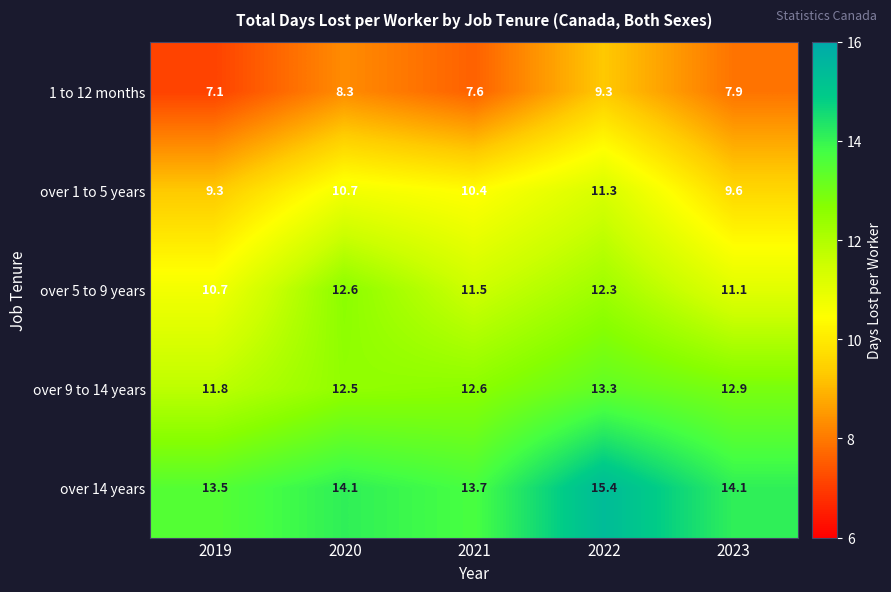

What is the total value across all series at 2019?

52.4